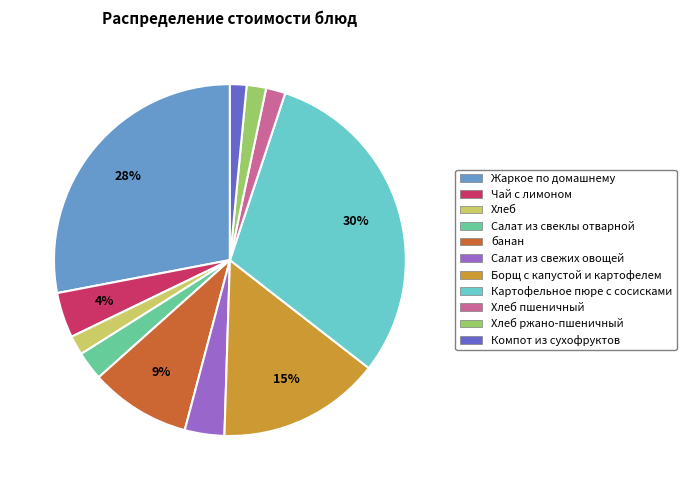

Does any single category account for the majority?

No